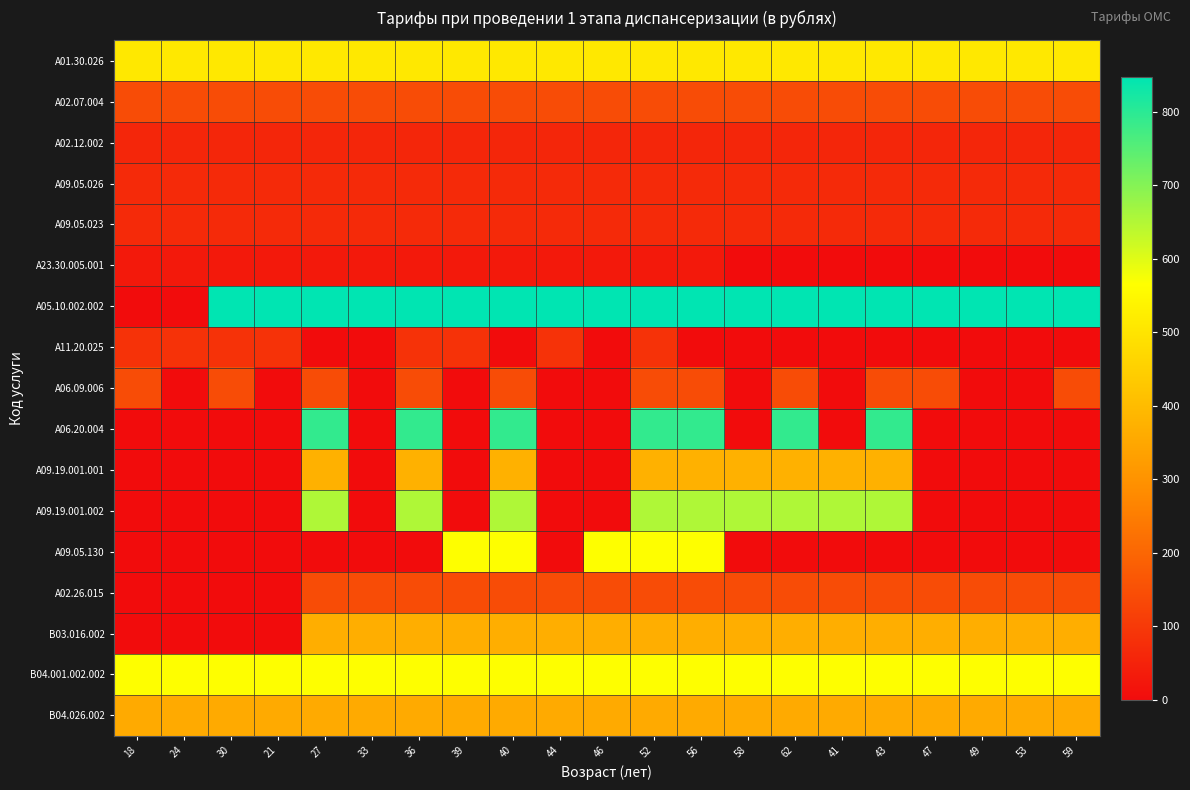

How many distinct data groups are displayed?

17